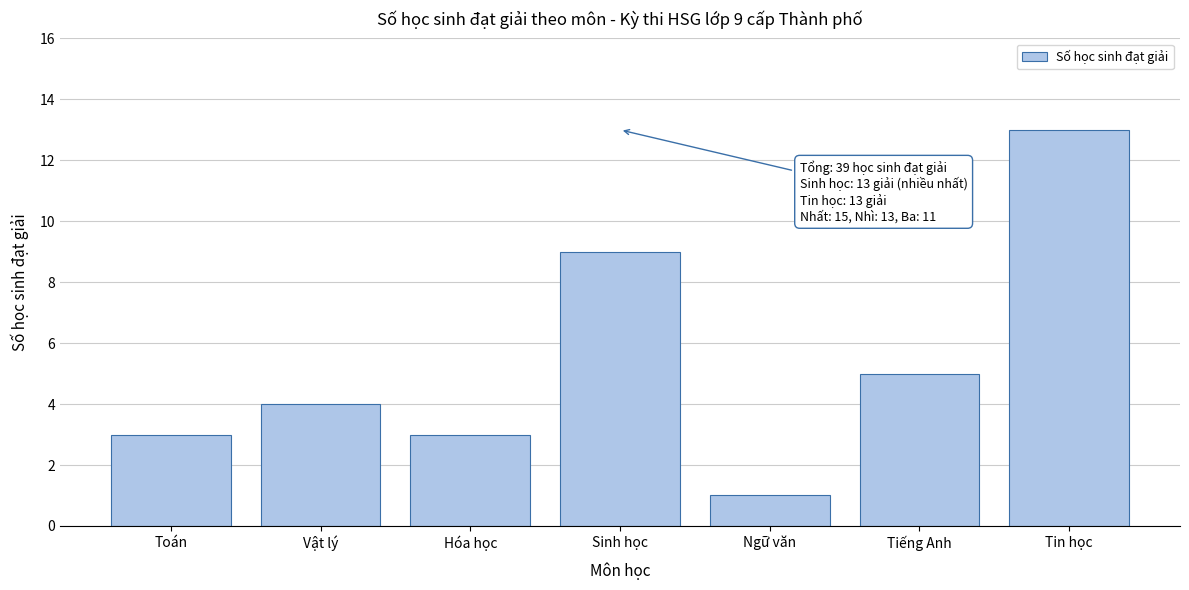

Reading right to left, what are all the values shown in this chart?

13	5	1	9	3	4	3